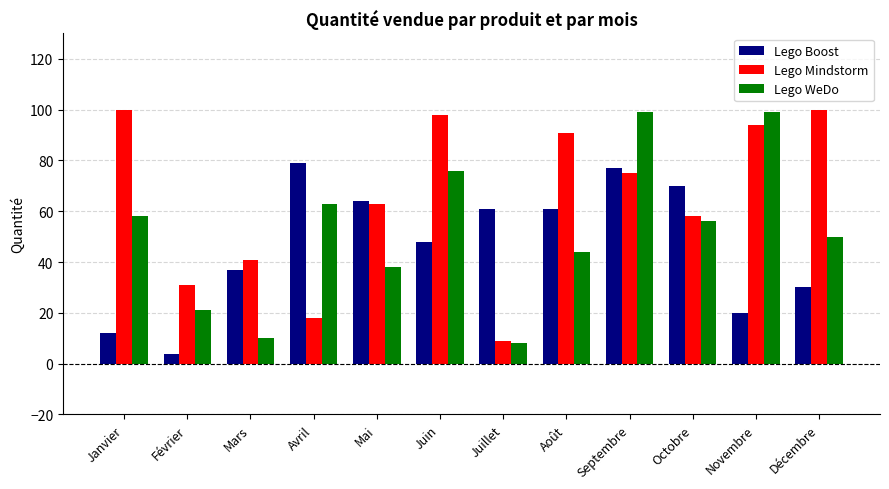

What is the approximate value of Lego WeDo at Novembre?

99